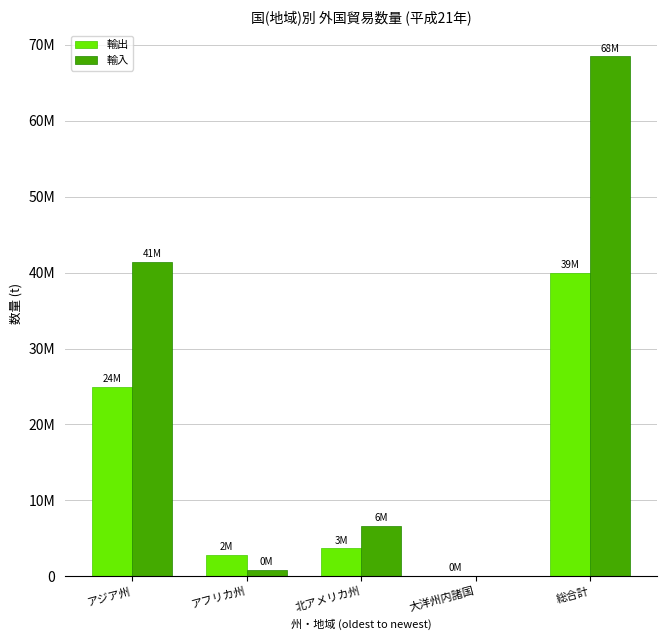

At which label does 輸入 first exceed 6640628?

アジア州